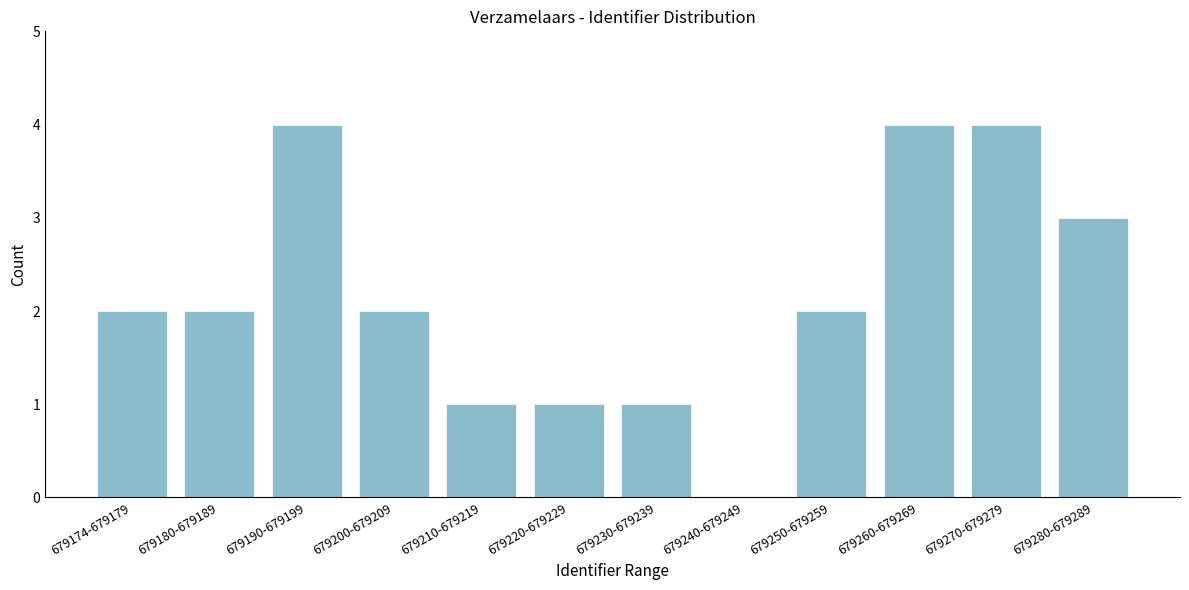

Reading left to right, transcribe all the data shown in this chart.

679174-679179=2	679180-679189=2	679190-679199=4	679200-679209=2	679210-679219=1	679220-679229=1	679230-679239=1	679240-679249=0	679250-679259=2	679260-679269=4	679270-679279=4	679280-679289=3